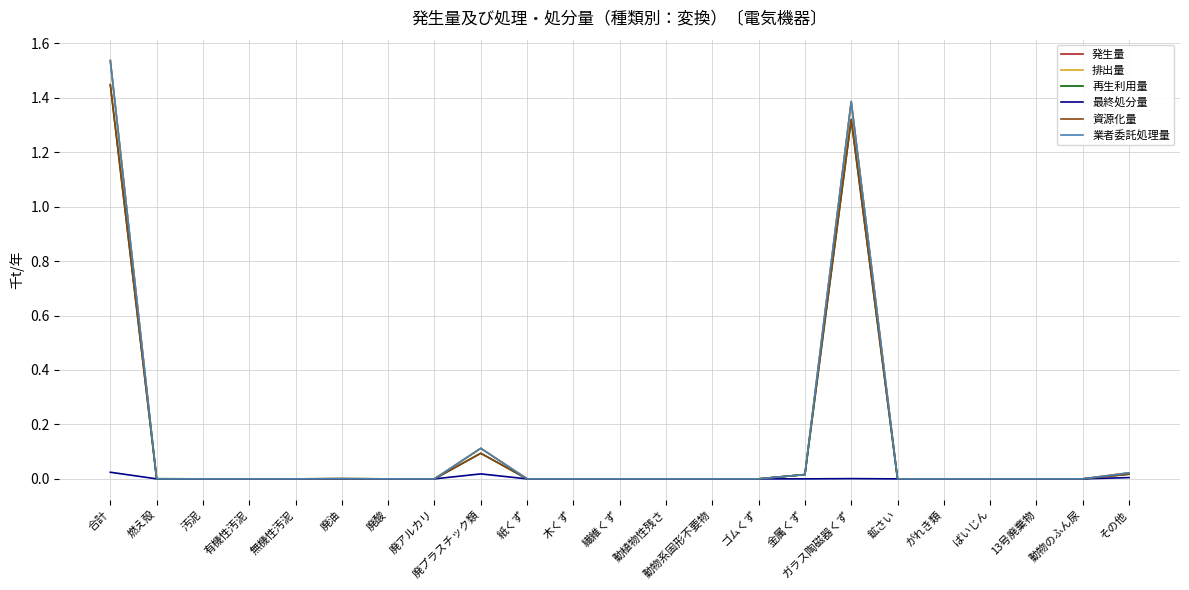

Which category has the highest value across all series?

合計